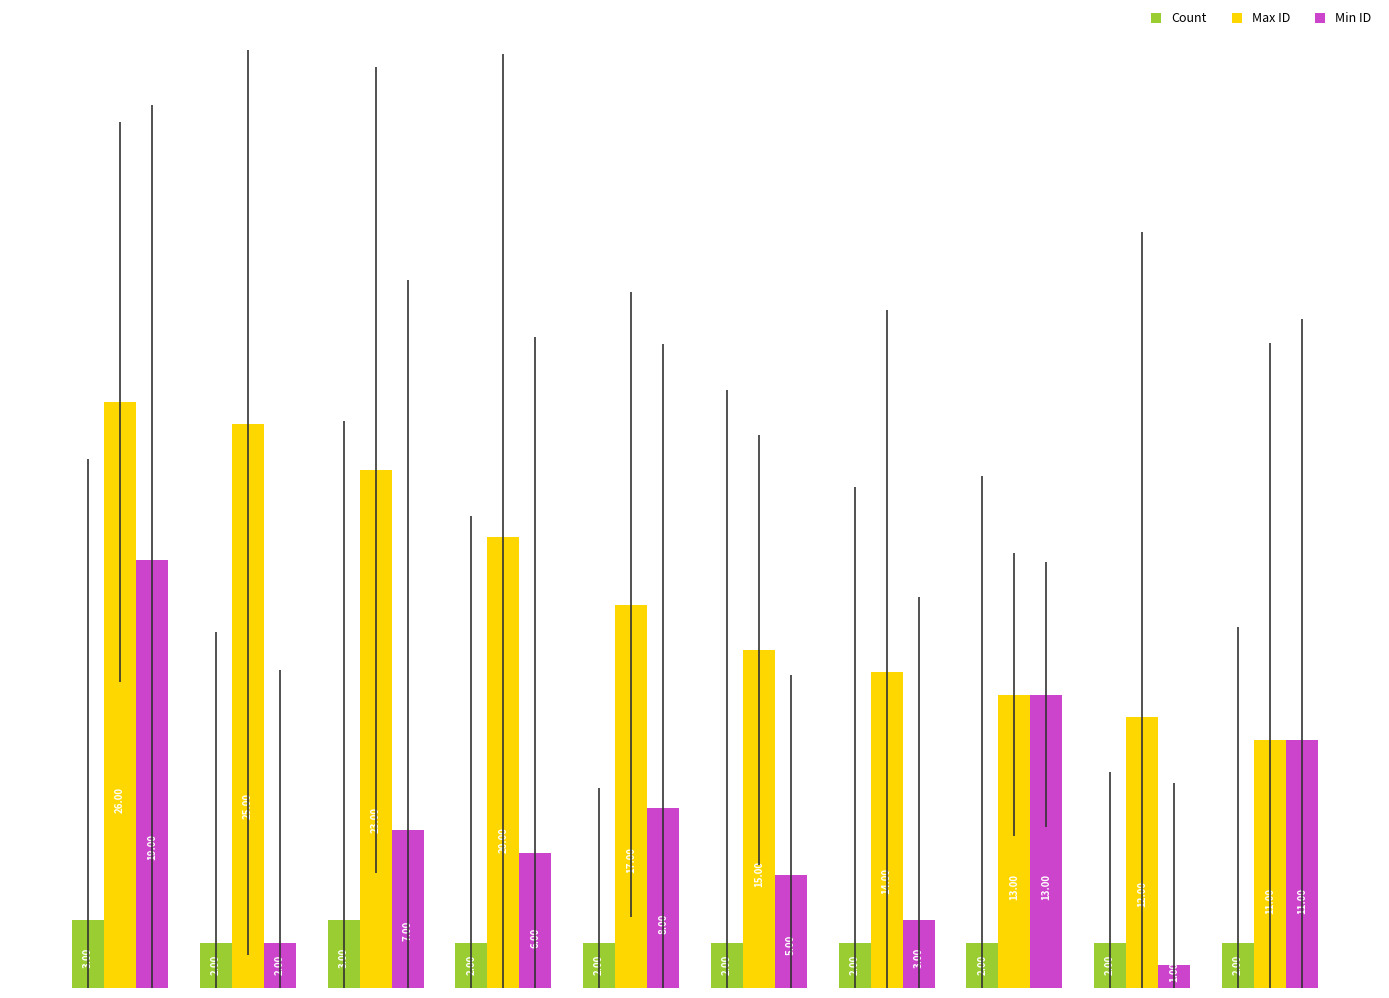

Reading left to right, extract all data points from this chart.

Count: 3	2	3	2	2	2	2	2	2	2
Max ID: 26	25	23	20	17	15	14	13	12	11
Min ID: 19	2	7	6	8	5	3	13	1	11